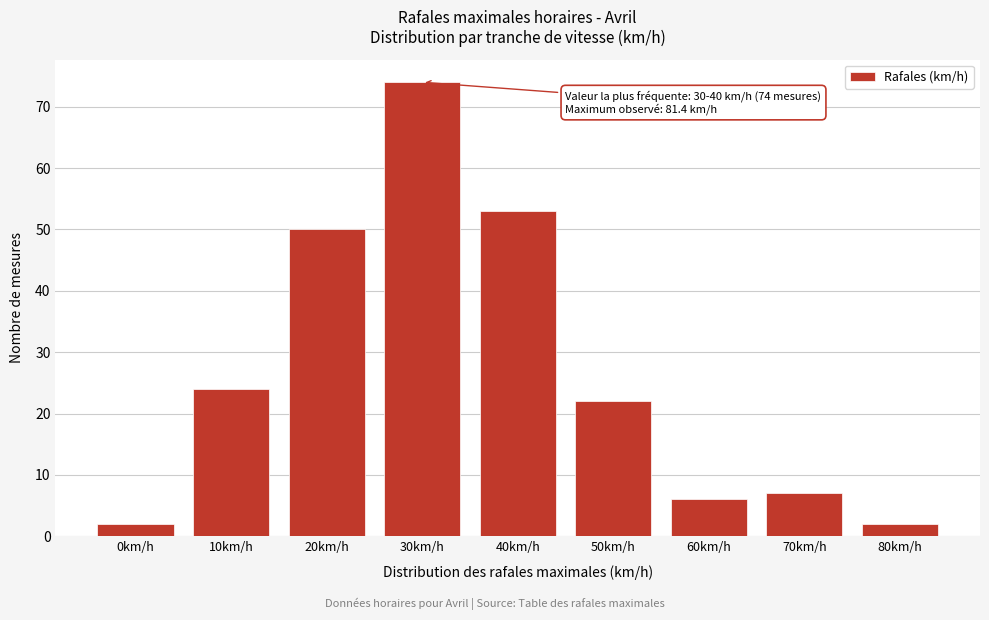

Reading left to right, extract all data points from this chart.

0km/h=2	10km/h=24	20km/h=50	30km/h=74	40km/h=53	50km/h=22	60km/h=6	70km/h=7	80km/h=2